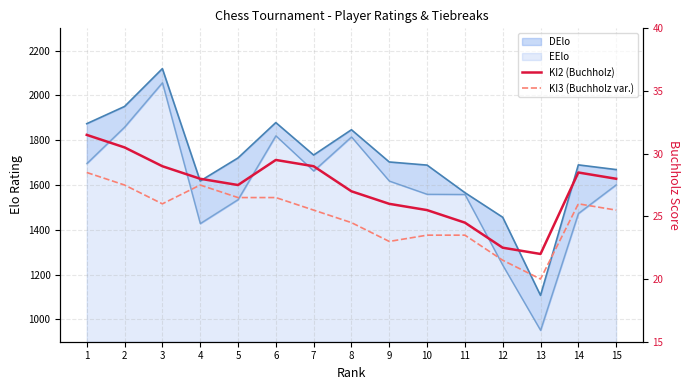

Where does the KI3 (Buchholz var.) series first go above 25?

1